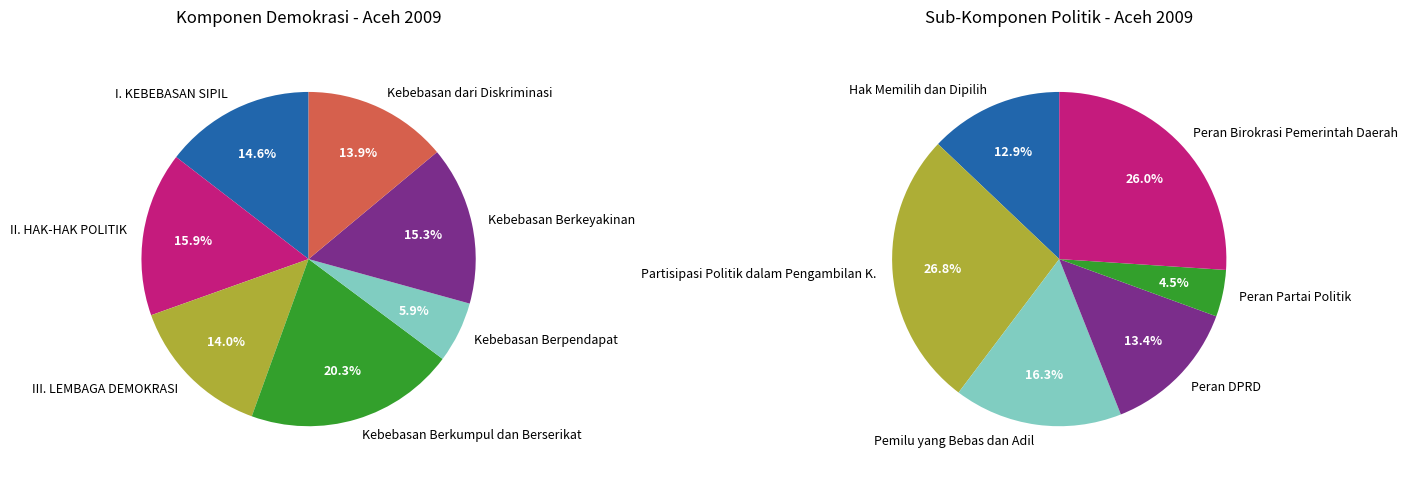

Between 1 and 0, which is larger?

1